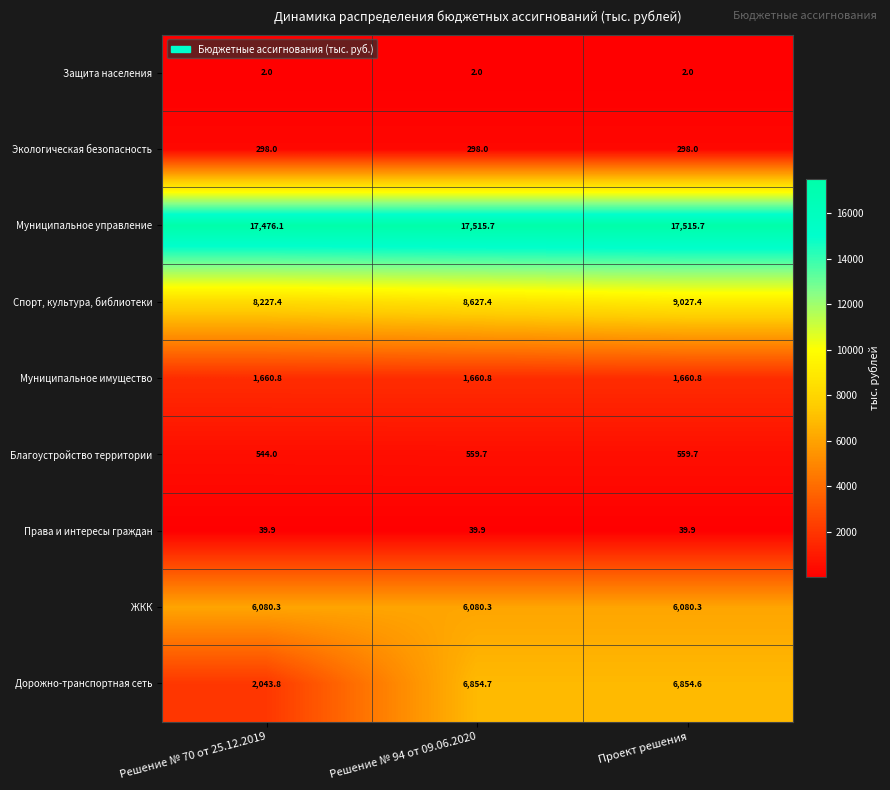

Is it true that Права и интересы граждан equals 23.3 at Решение № 94 от 09.06.2020?

False